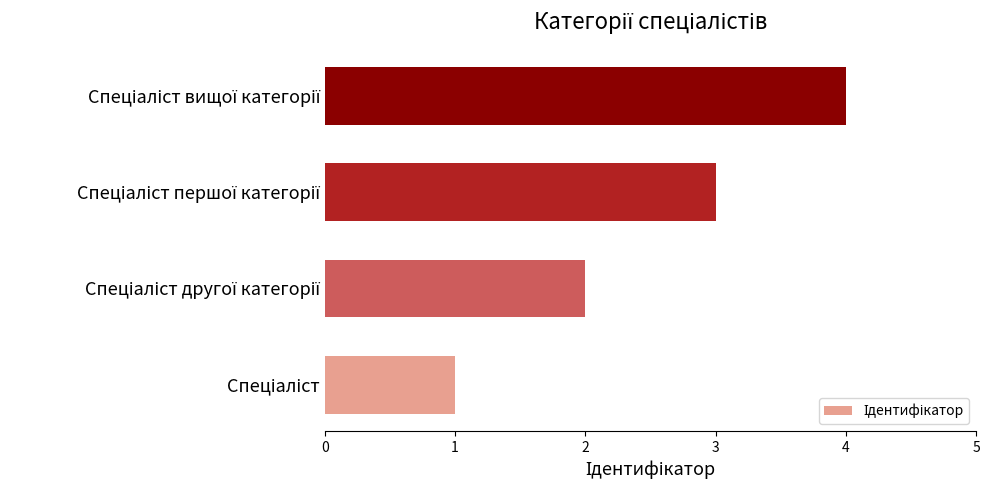

What is the maximum value shown in the chart?

4